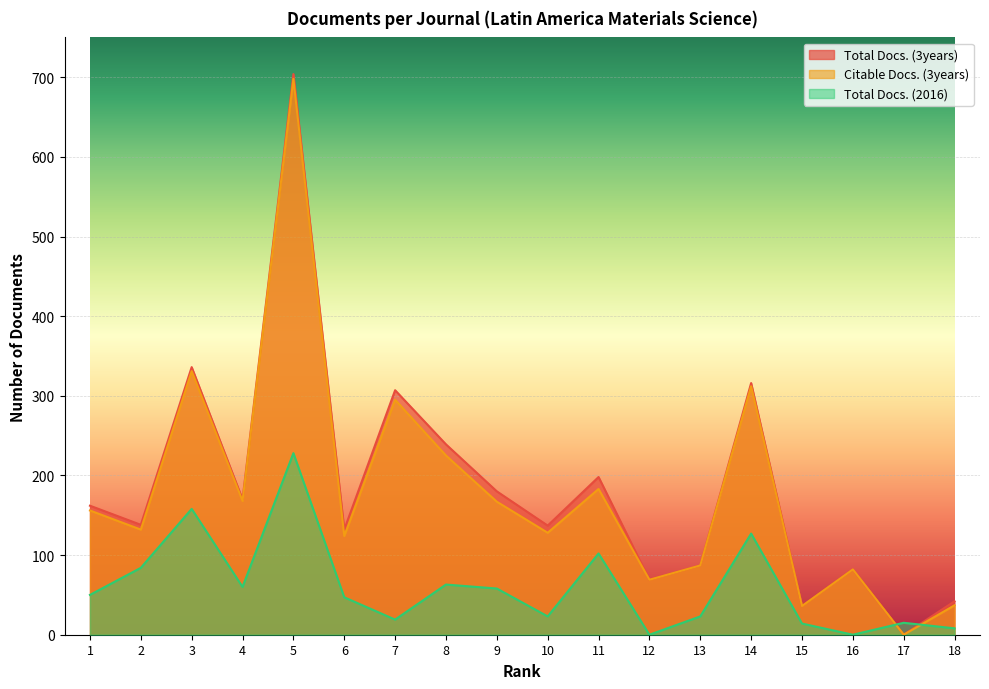

What is the total value across all series at 1?

368